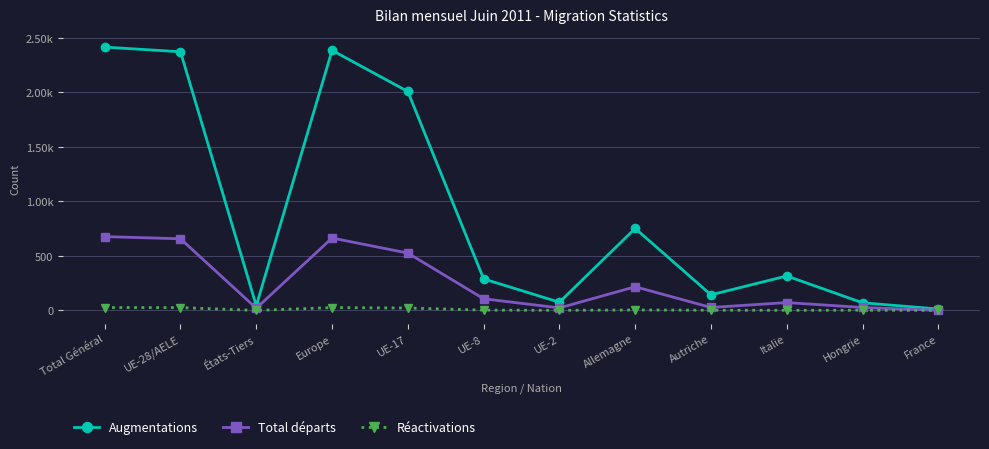

What are all the series names shown in the legend?

Augmentations, Total départs, Réactivations